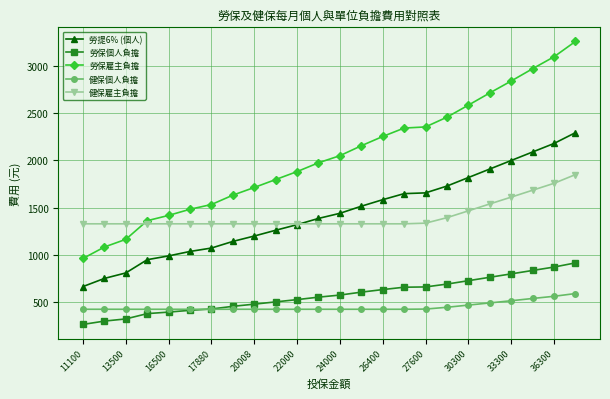

What is the maximum value shown in the chart?

3256